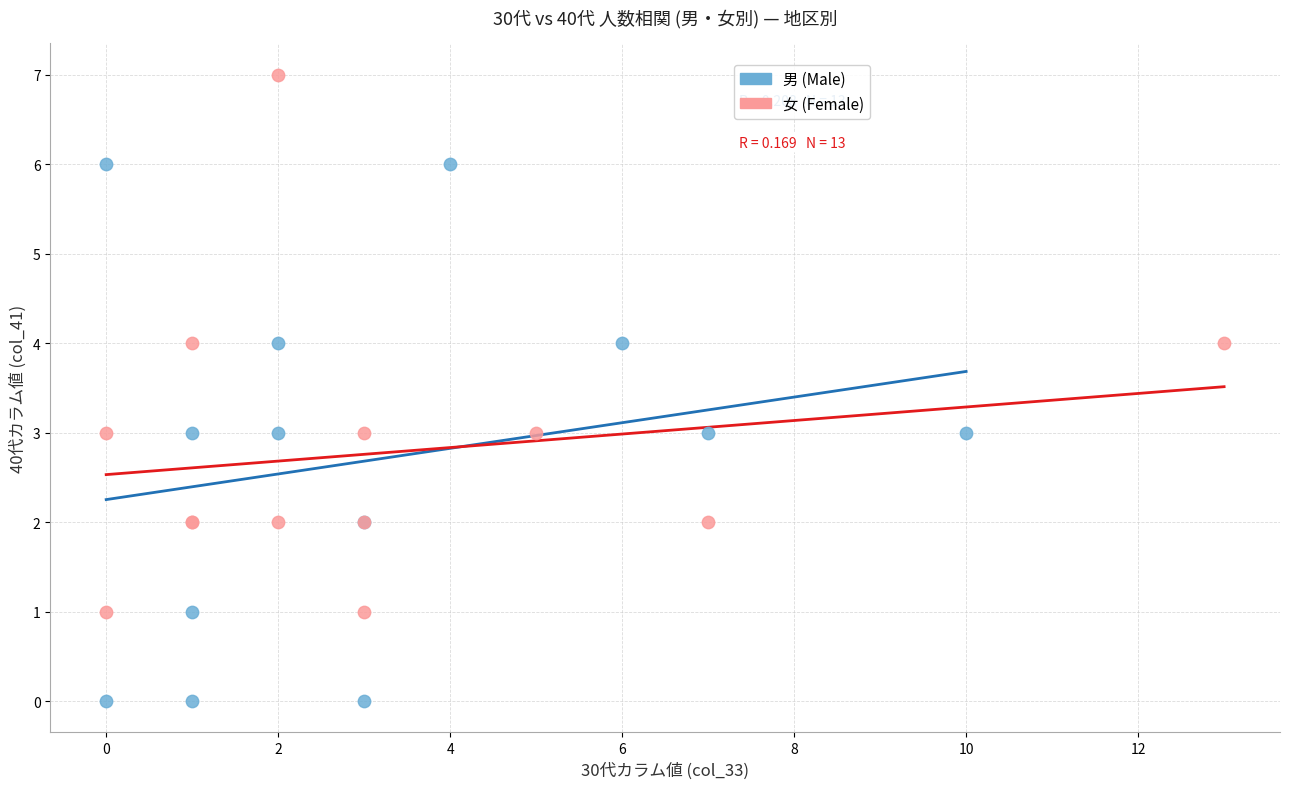

Which series contains the lowest Y value?

男 (Male)